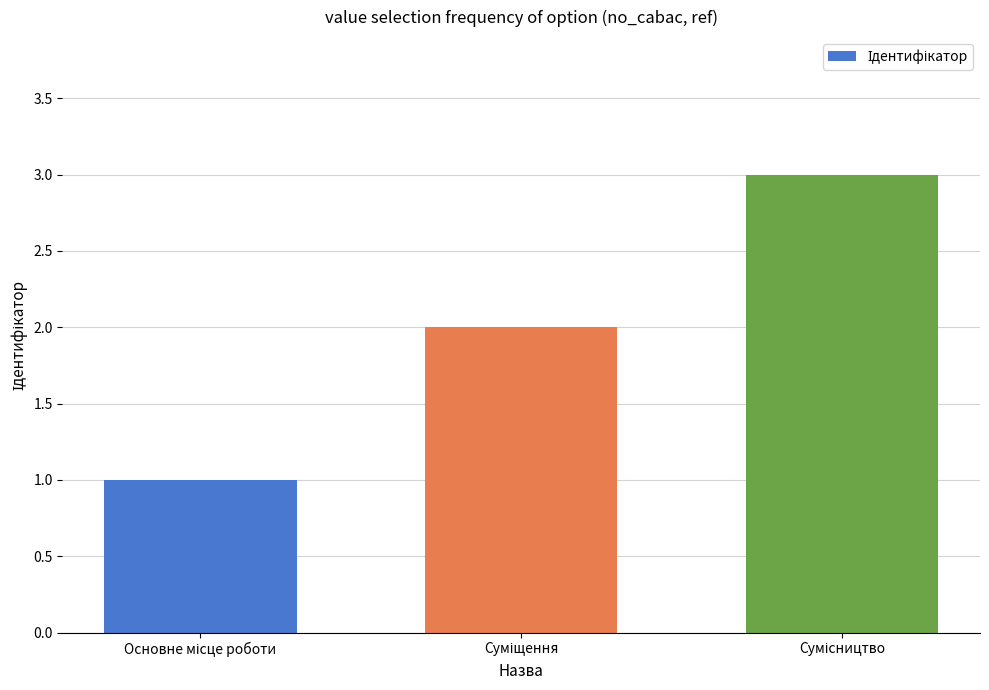

What is the sum of all values?

6